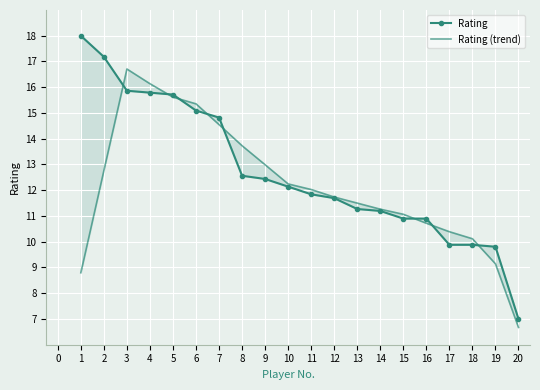

List the series in order of their peak value, highest first.

Rating, Rating (trend)